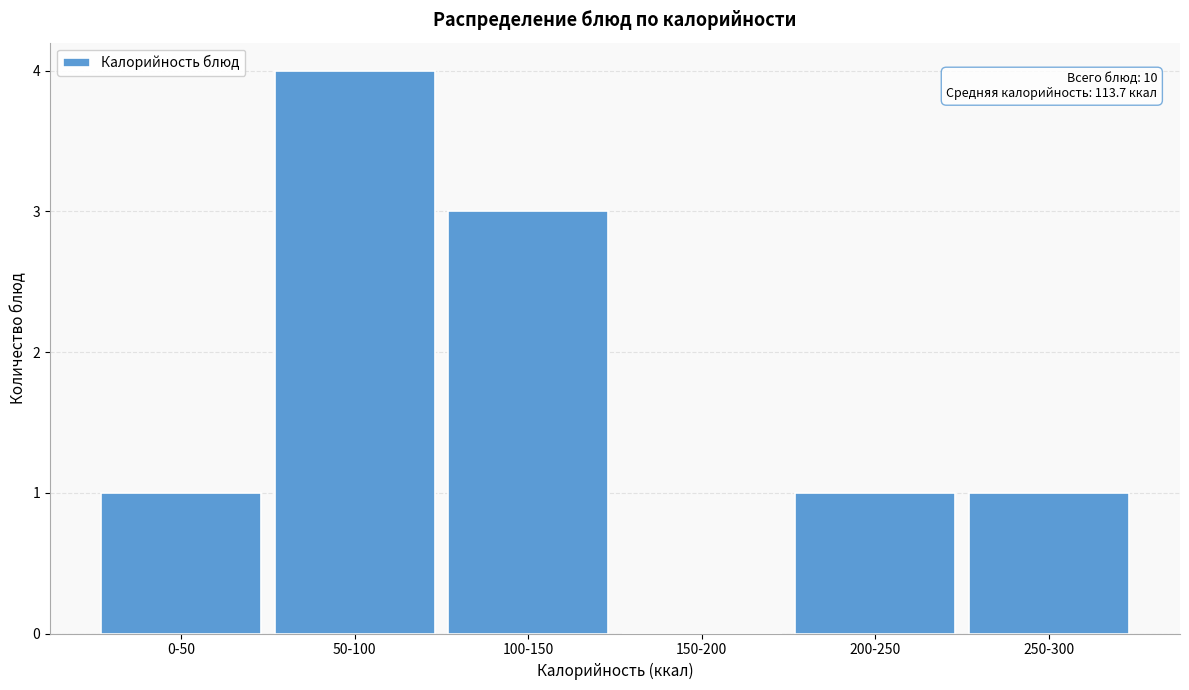

The value at 200-250 is 0. True or false?

False